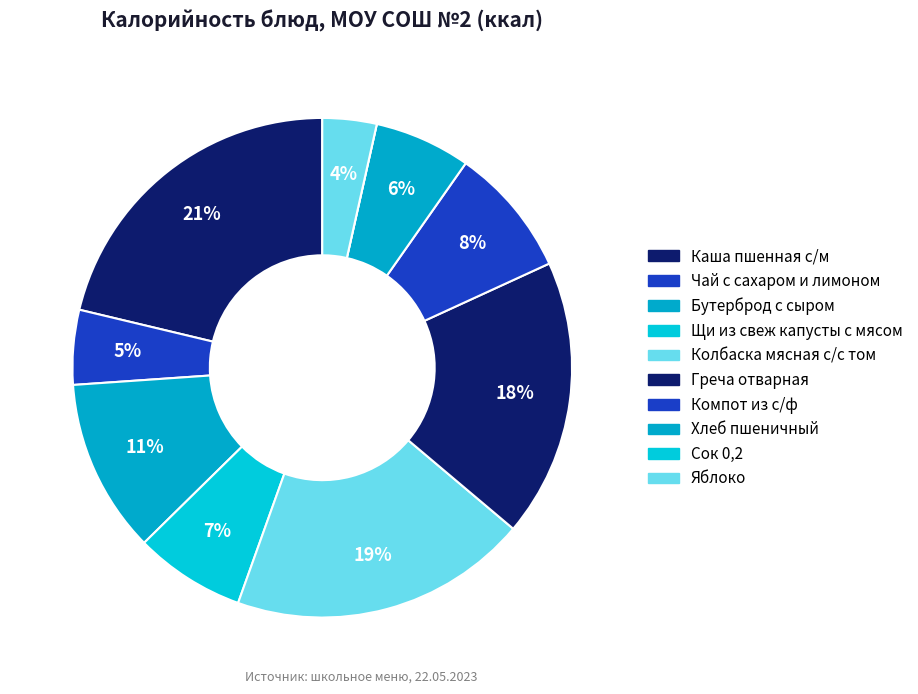

How many segments does this pie chart have?

10